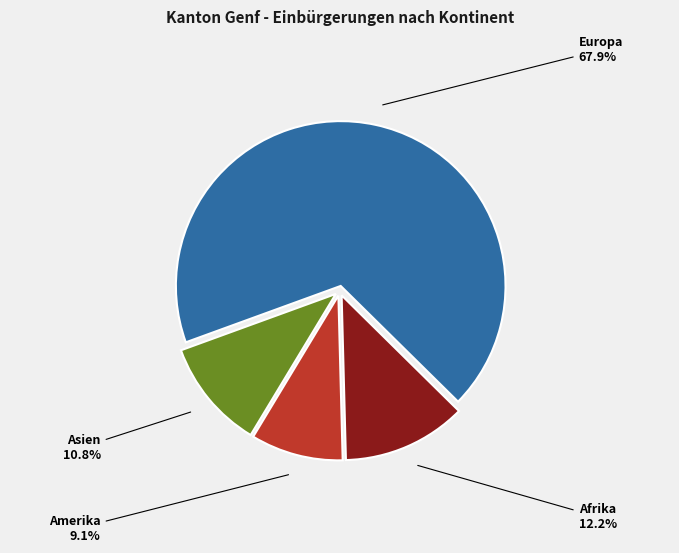

Is there a majority slice in this chart?

Yes